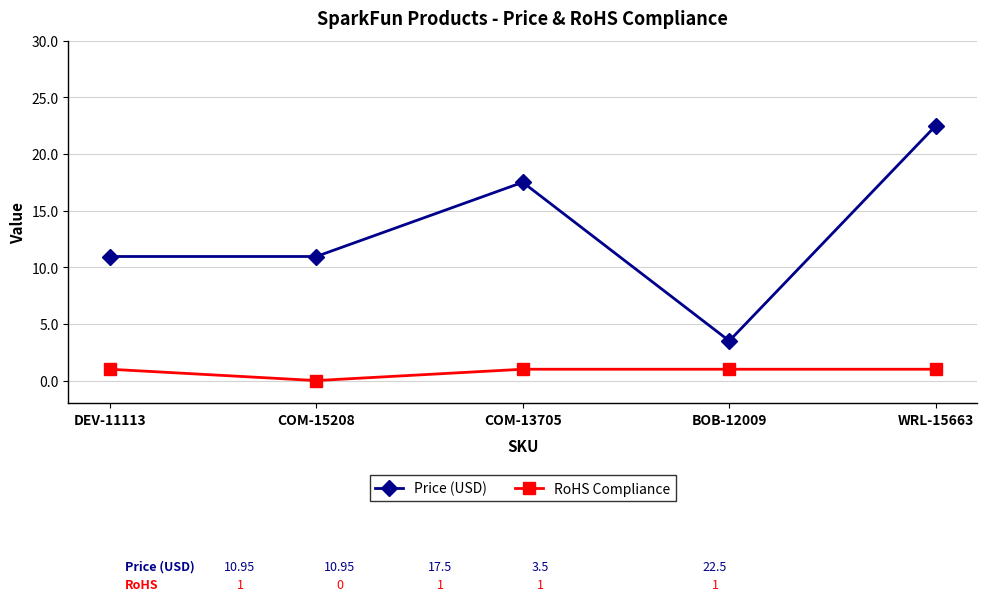

Which series has the largest total across all categories?

Price (USD)